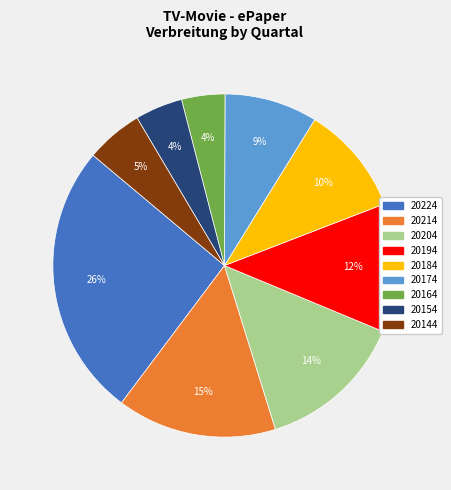

To the nearest percent, what is the average slice percentage?

11%